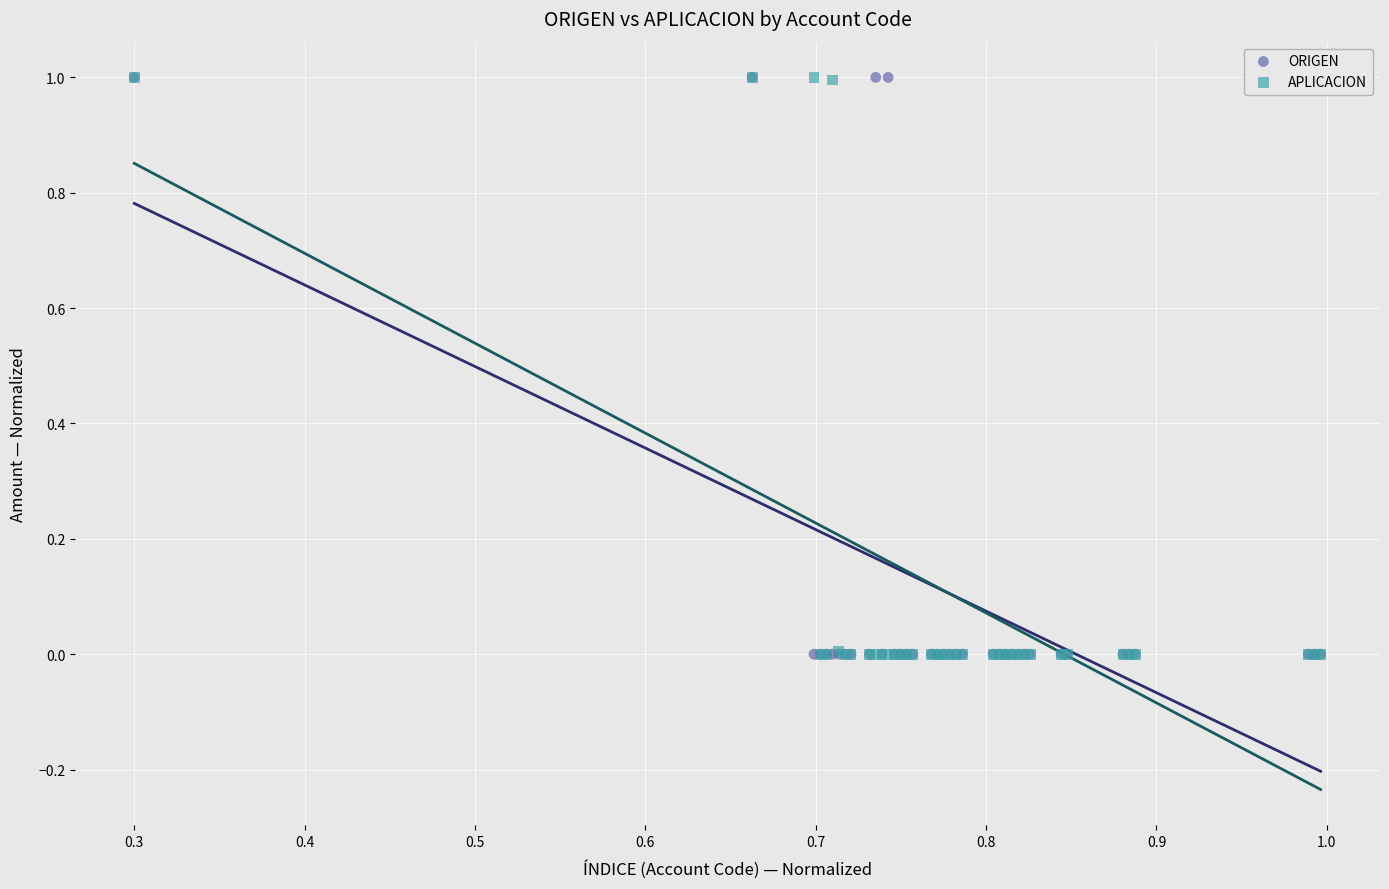

What are all the series names shown in the legend?

ORIGEN, APLICACION